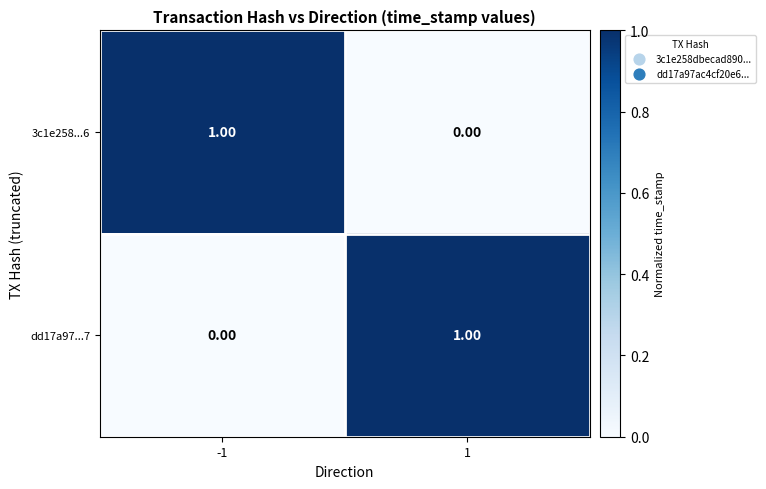

At -1, list the series in order from smallest to largest.

dd17a97...7, 3c1e258...6